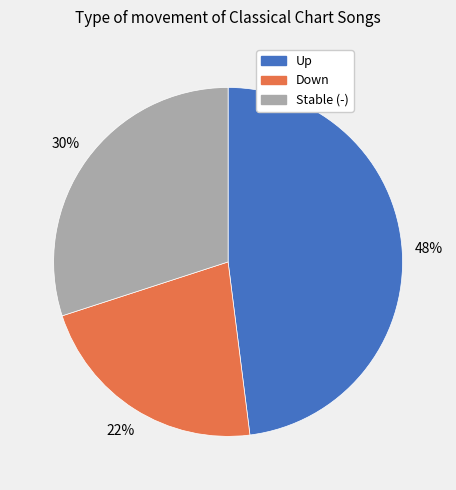

Is there any slice that represents more than half of the pie?

No